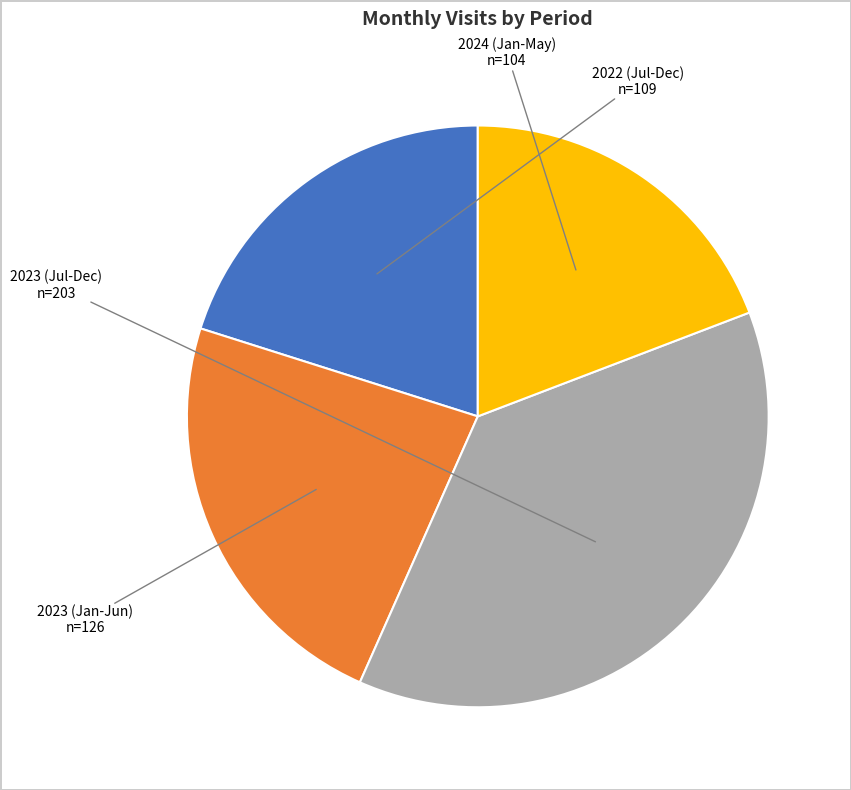

How many slices are in this pie chart?

4